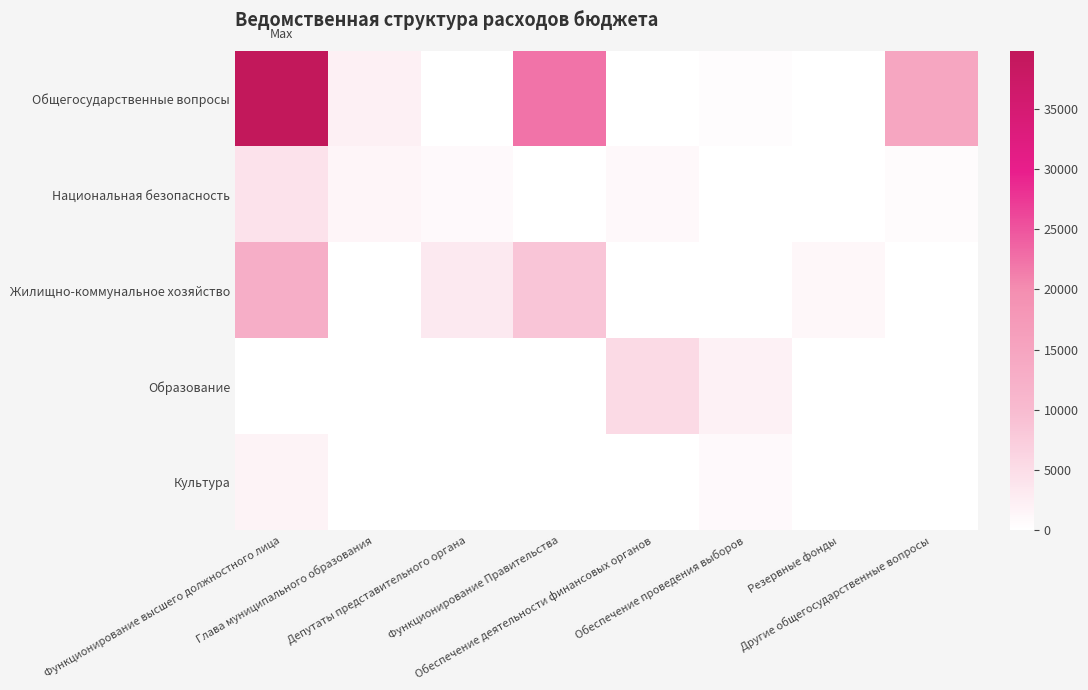

At how many categories does at least one series exceed 25187?

1